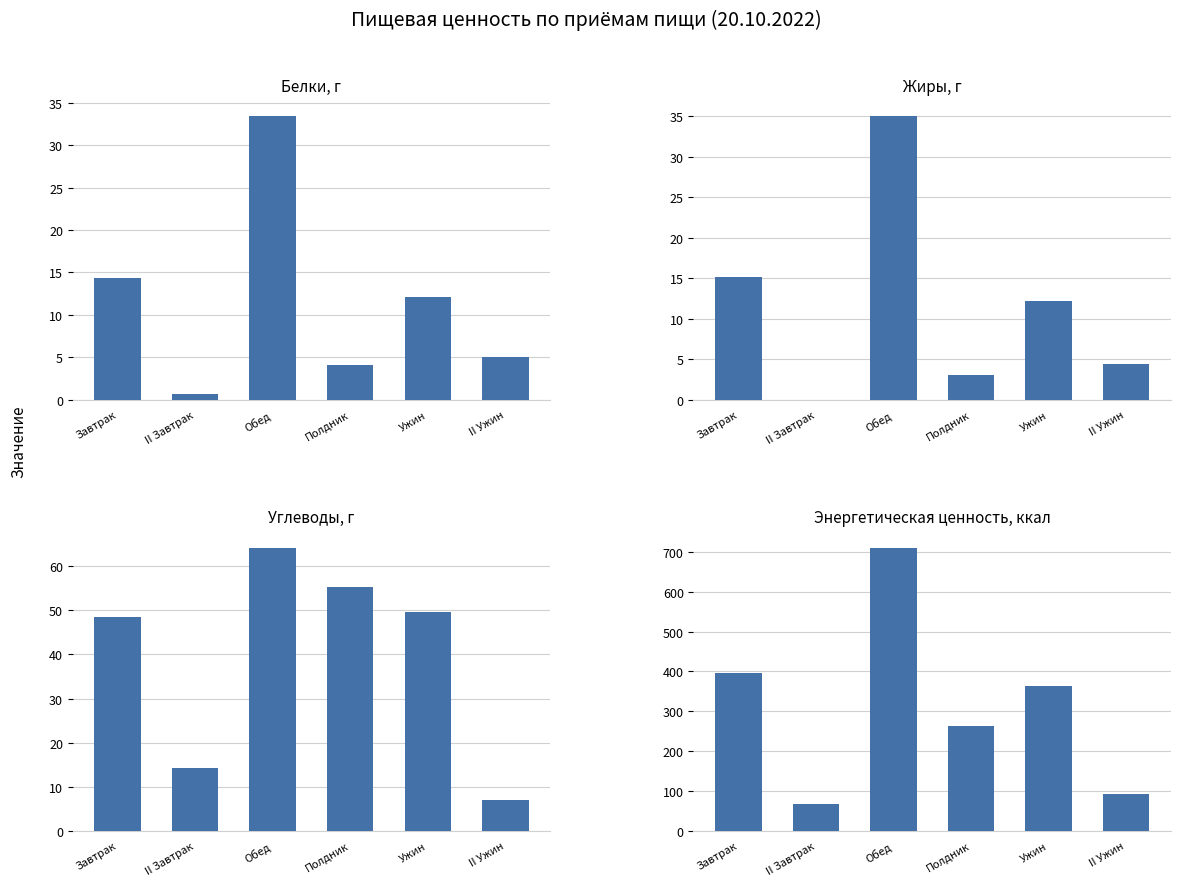

The Жиры, г series shows 5.9 at Завтрак. True or false?

False